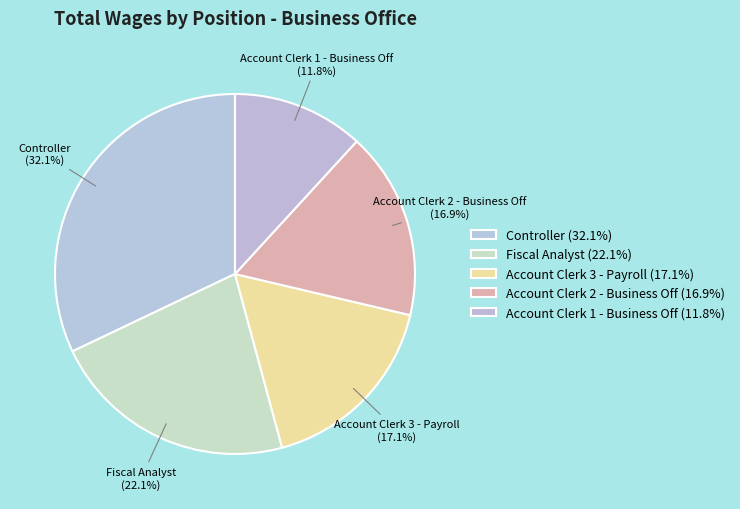

What portion of the pie excludes Account Clerk 2 - Business Off?

83.1%